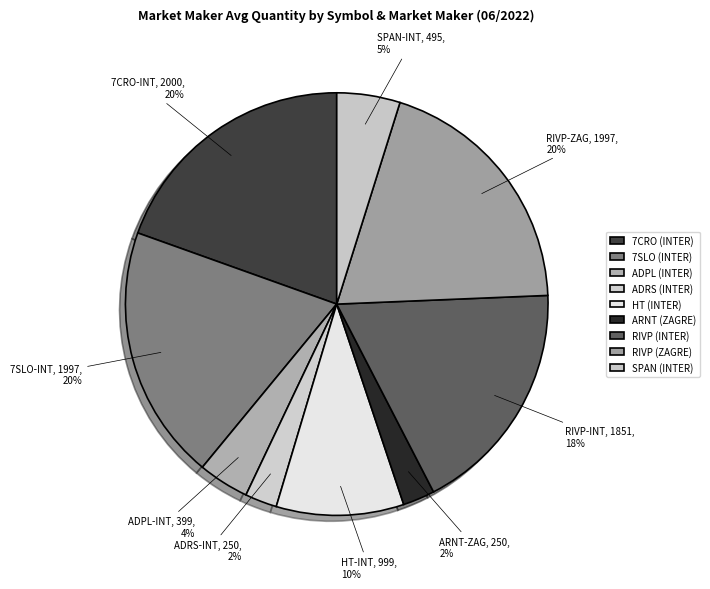

Count the number of slices in the pie.

9